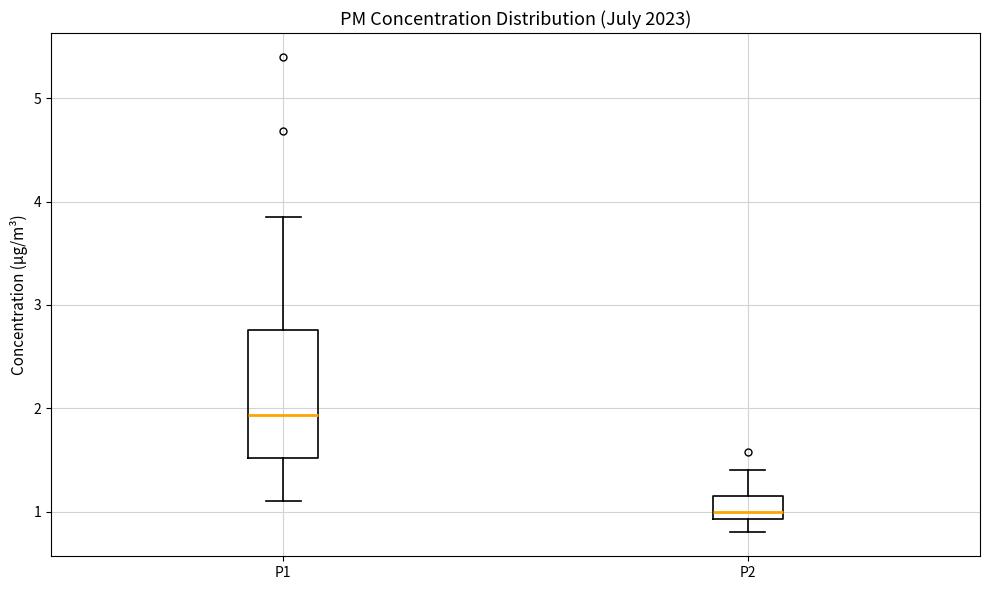

Reading left to right, read every box against the y-axis: the position of its median line, the range the box covers, and the ends of its whiskers. The values are not printed on the chart, so give them approximately, as read against the axis.

P1: median 1.9, box 1.5 to 2.8, whiskers 1.1 to 3.9
P2: median 1.0, box 0.9 to 1.2, whiskers 0.8 to 1.4